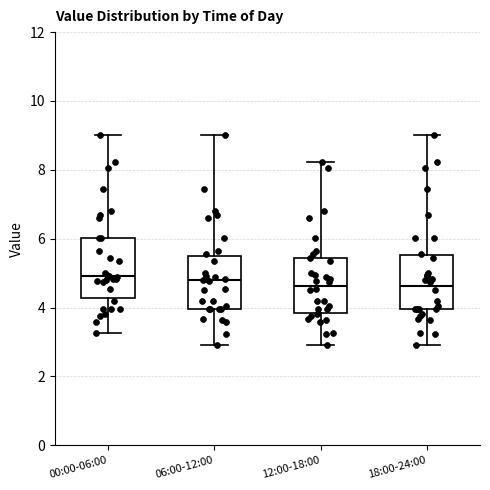

Where does the median line of the box for 06:00-12:00 sit on the y-axis? The values are not printed on the chart, so give them approximately, as read against the axis.

4.8